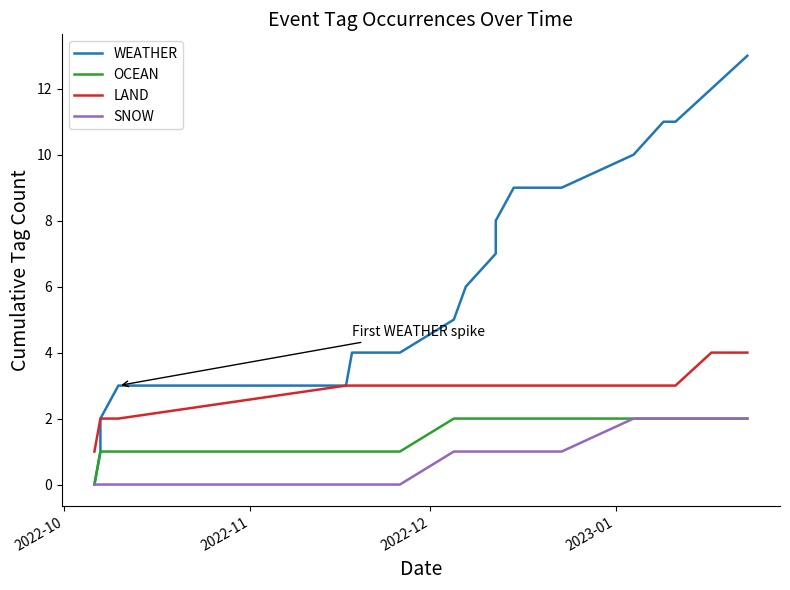

True or false: OCEAN has more than 1 points higher than both neighbors.

False